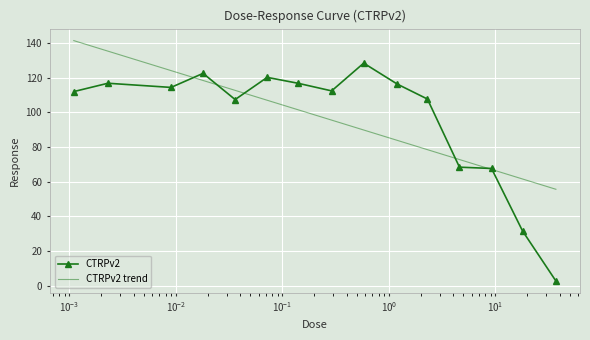

What is the difference between the values at 0.072 and 0.009?

5.8